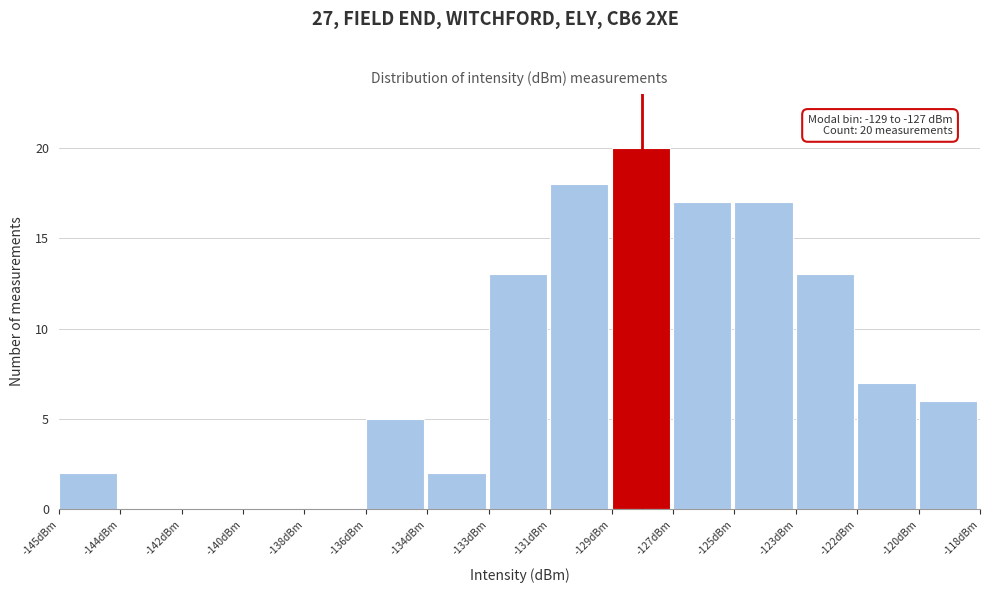

Reading left to right, list all the values displayed in this chart.

-145dBm=2	-144dBm=0	-142dBm=0	-140dBm=0	-138dBm=0	-136dBm=5	-134dBm=2	-133dBm=13	-131dBm=18	-129dBm=20	-127dBm=17	-125dBm=17	-123dBm=13	-122dBm=7	-120dBm=6